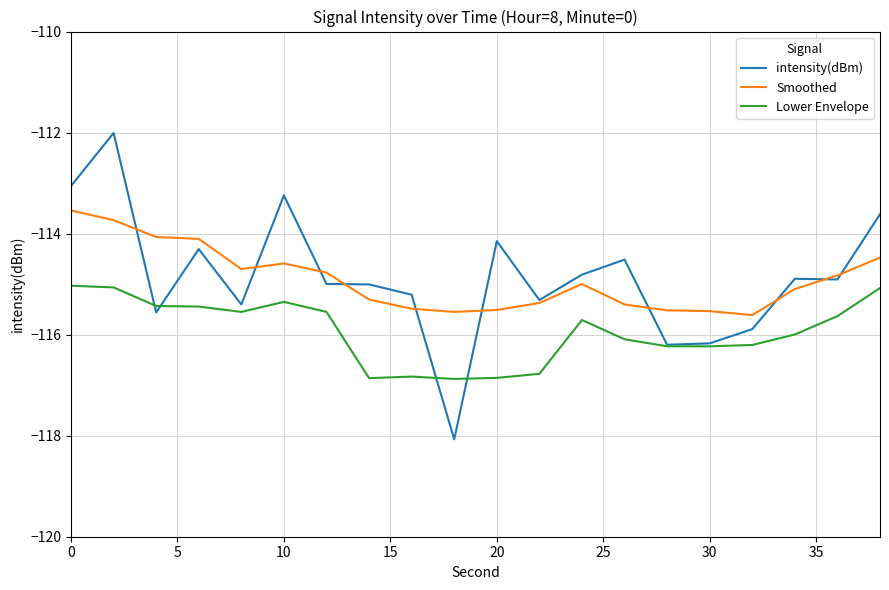

What is the sum of all Lower Envelope values?

-2318.8